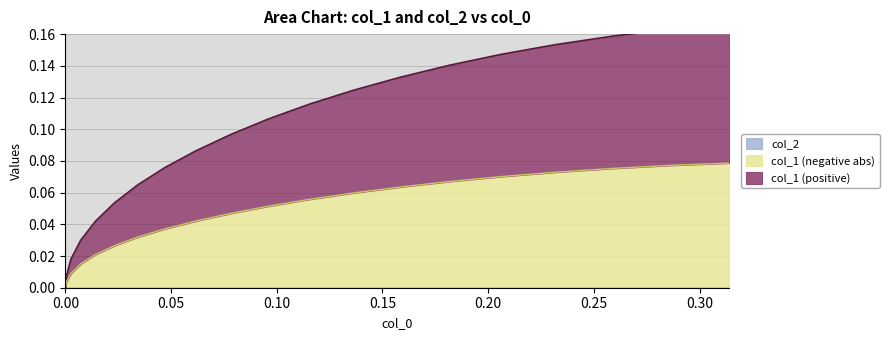

How many data points in col_1_positive are above 0?

19